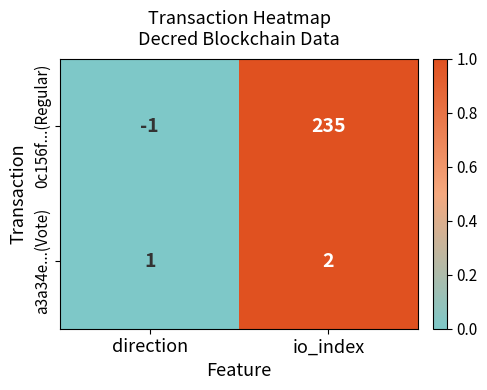

The value of 0c156f...(Regular) at direction is -1. True or false?

True